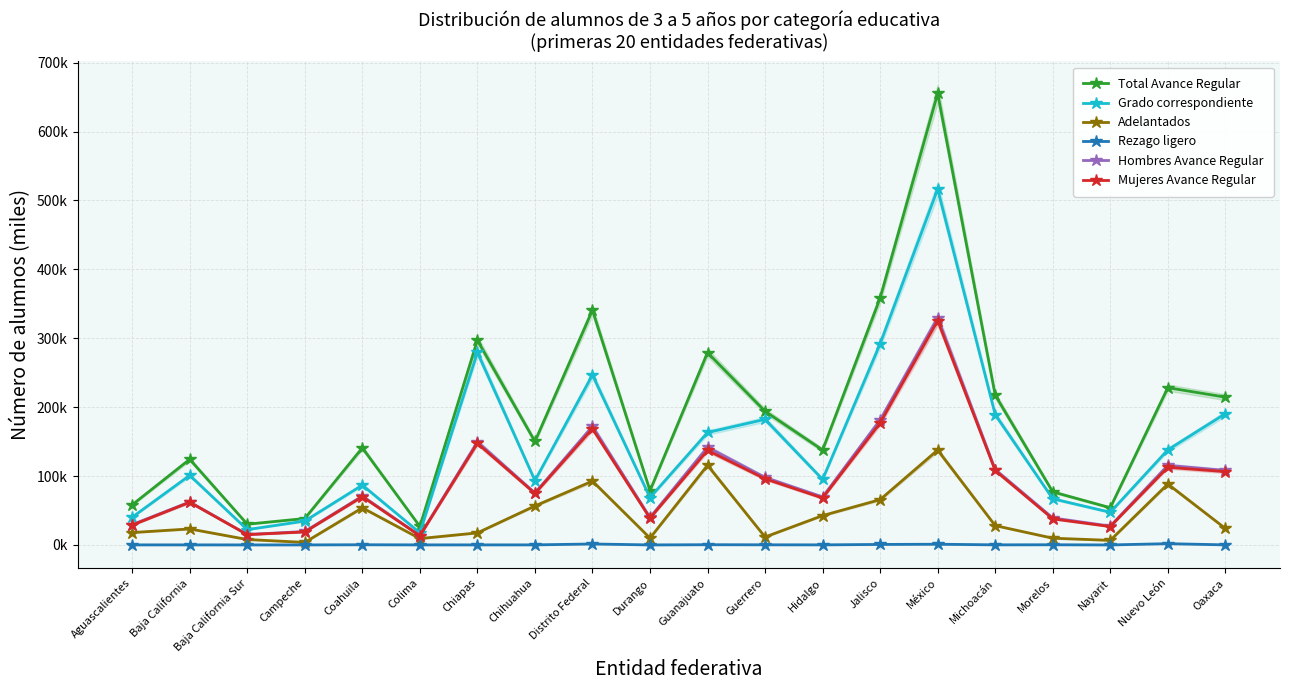

What is the total value across all series at Nuevo León?

684.7